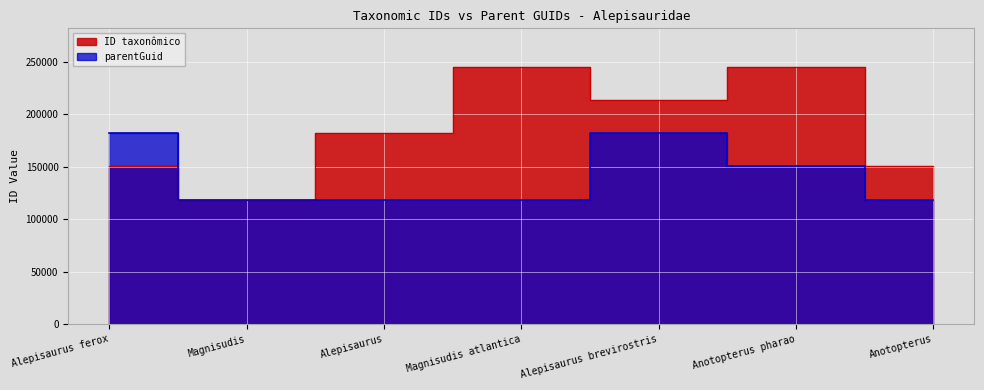

What is the label of the 1st point from the right?

Anotopterus